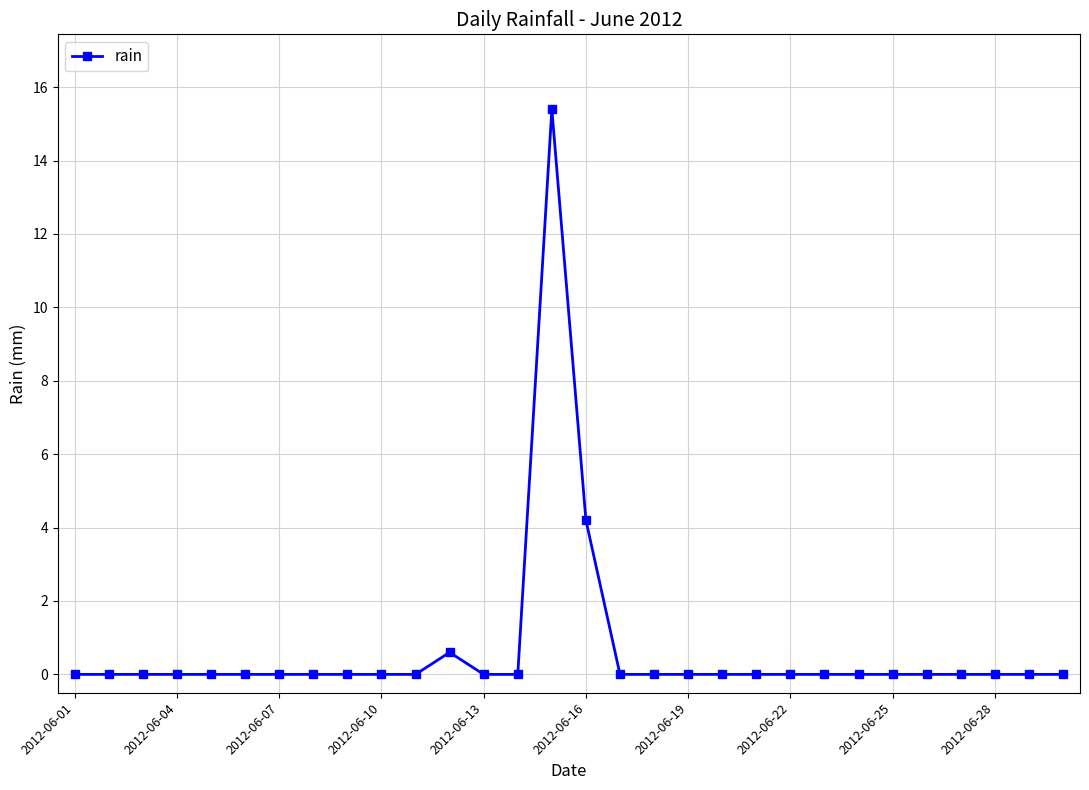

What is the maximum value shown in the chart?

15.4